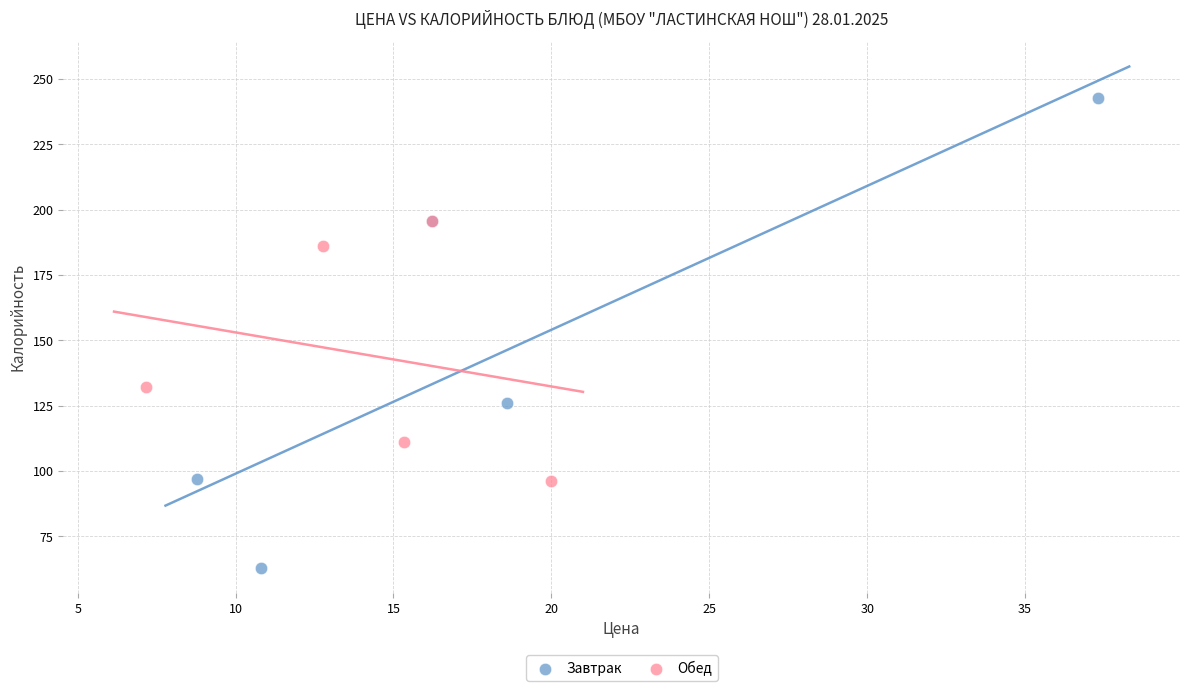

Which series has the widest spread of Y values?

Завтрак